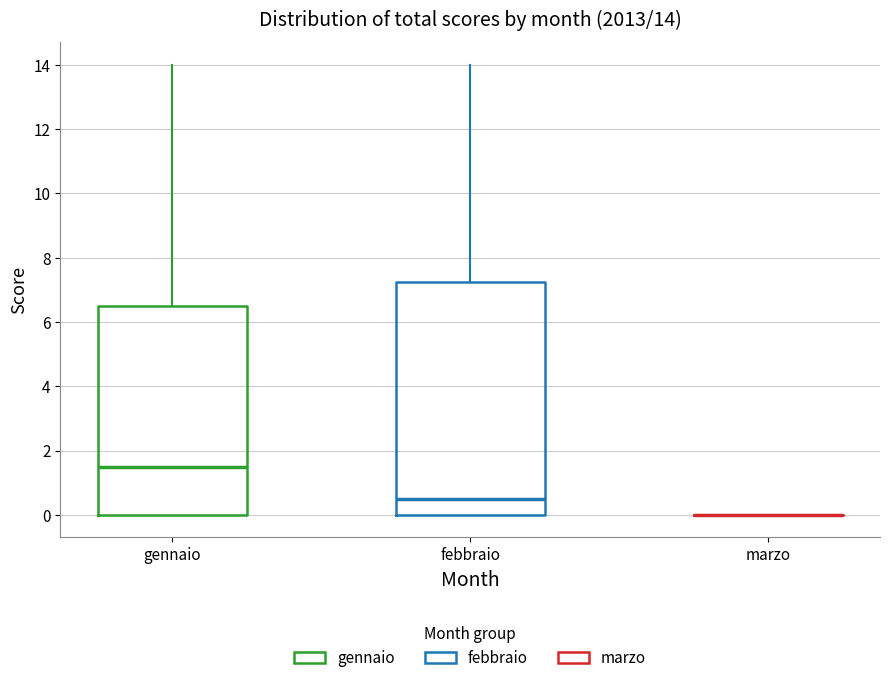

Which box is the tallest, from its lower edge to its upper edge?

febbraio